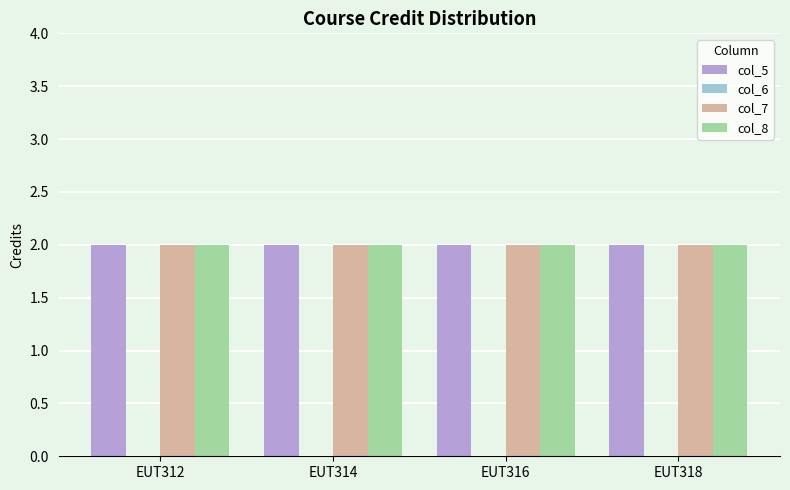

The col_7 series shows 2 at EUT318. True or false?

True